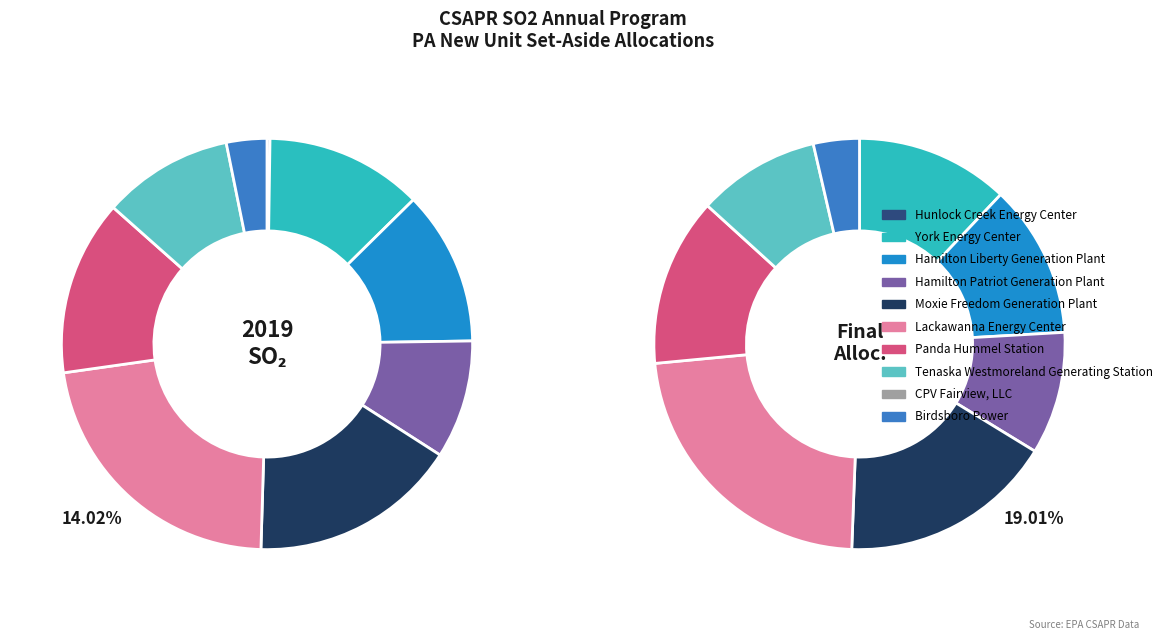

True or false: Hamilton Liberty Generation Plant accounts for 12% of the total.

True